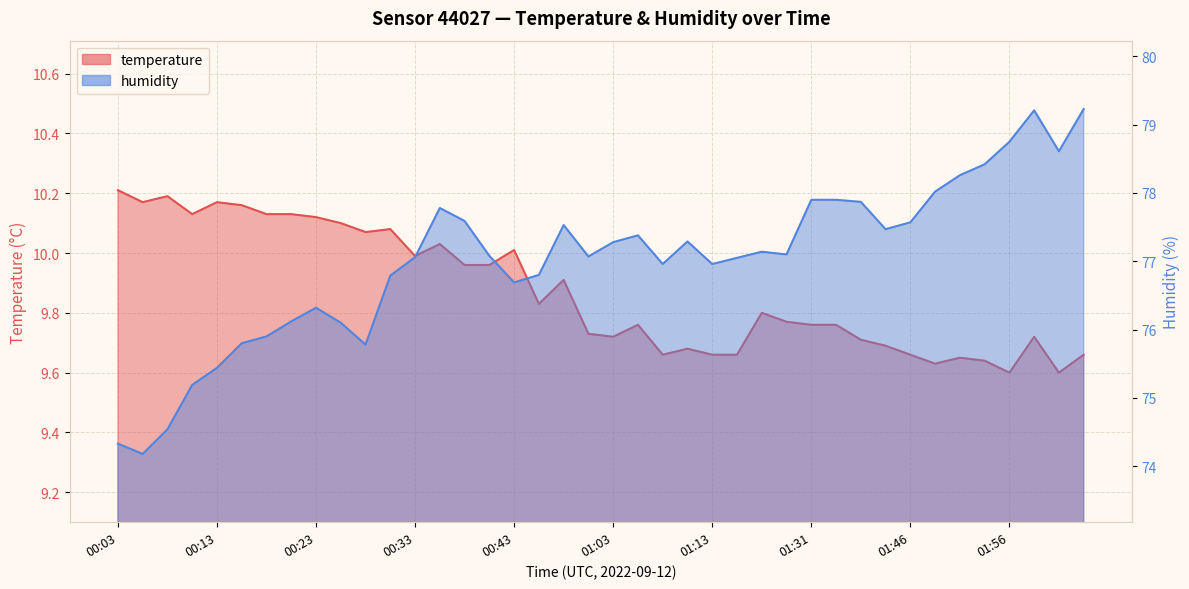

Which series has the widest spread of values?

humidity